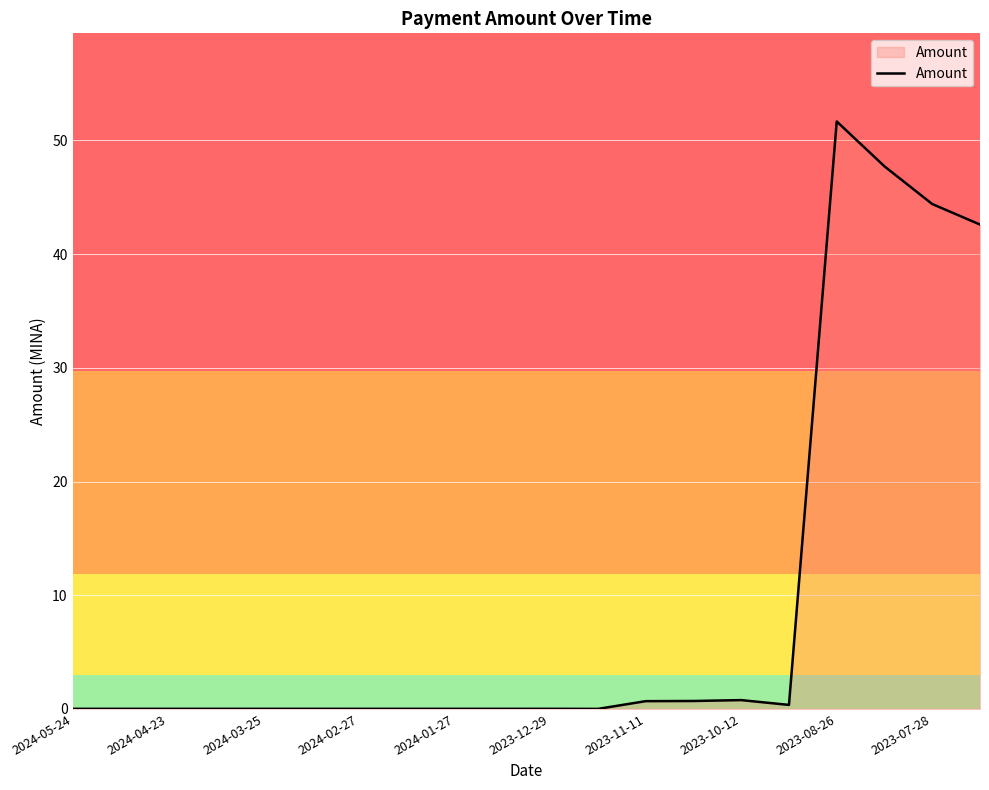

What is the maximum value shown in the chart?

51.7